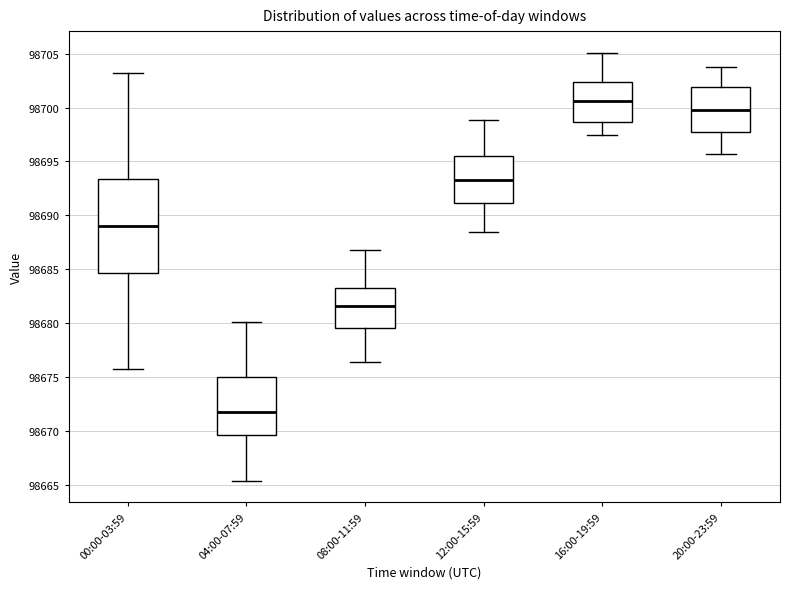

Which box has the highest median line?

16:00-19:59